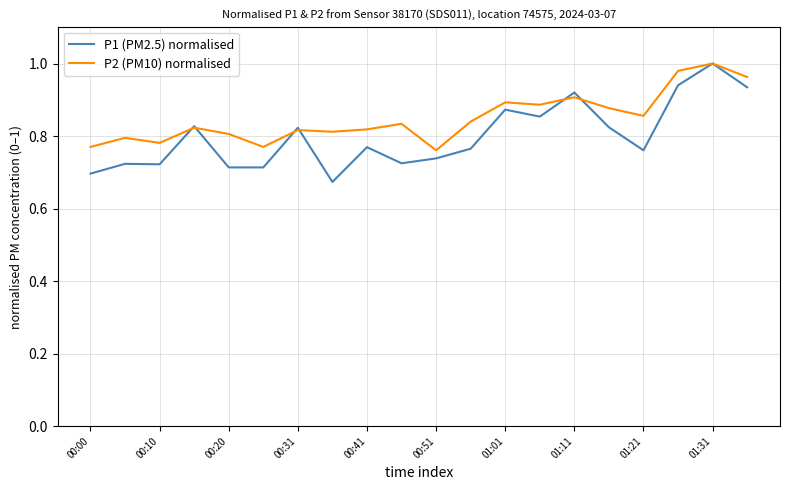

Which series has the largest range (max minus min)?

P1 (PM2.5) normalised